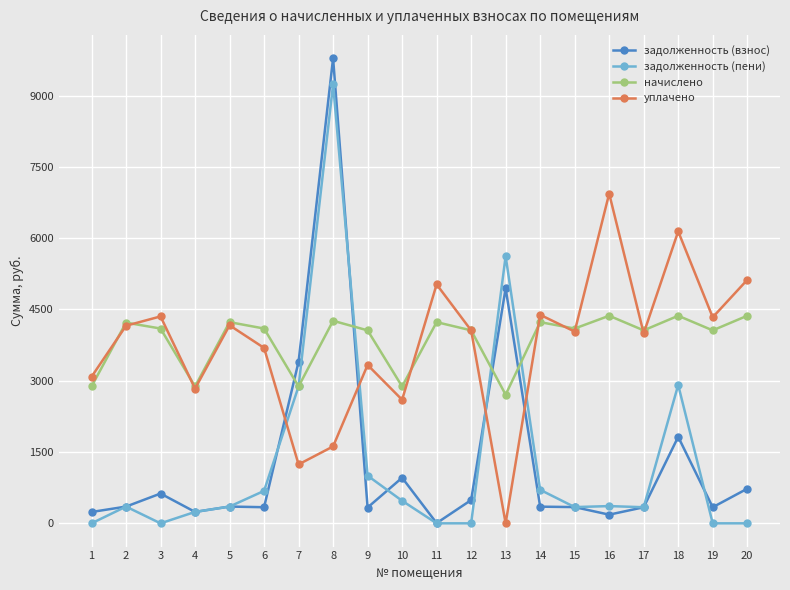

What is the minimum value for начислено?

2707.2